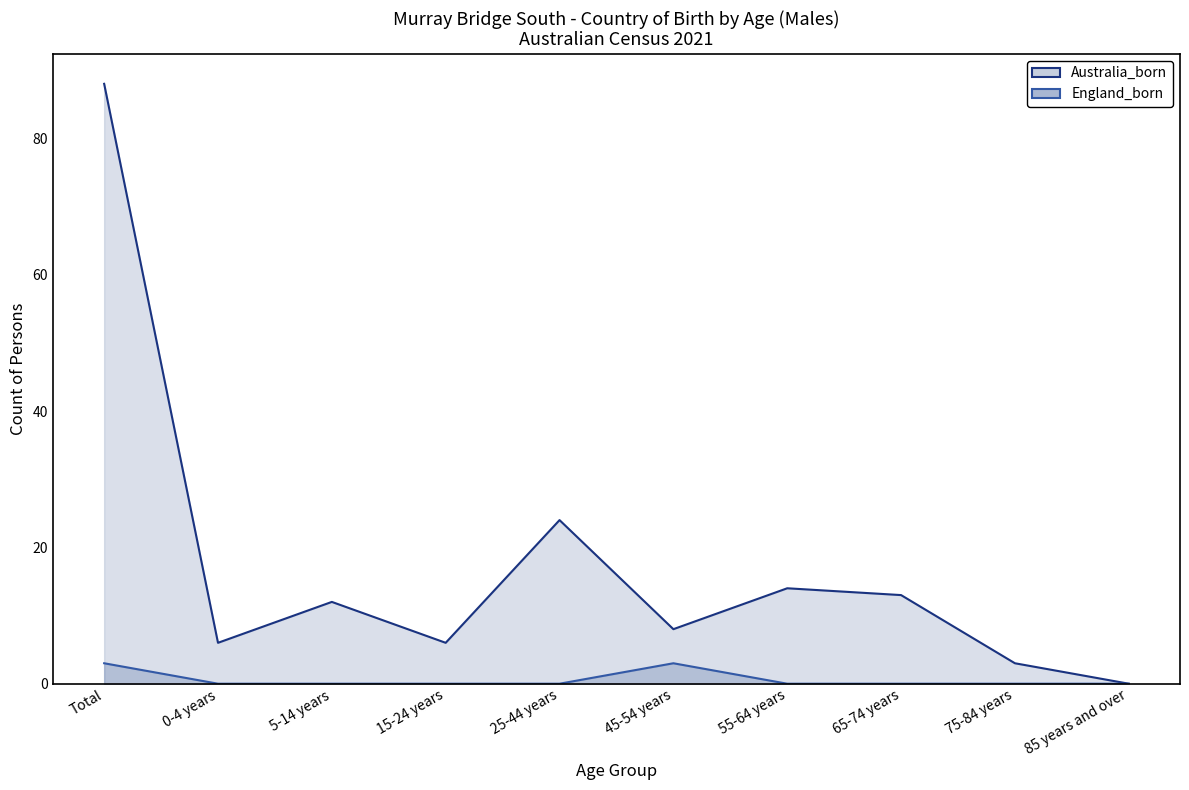

True or false: Australia_born has more than 2 interior local peaks.

True